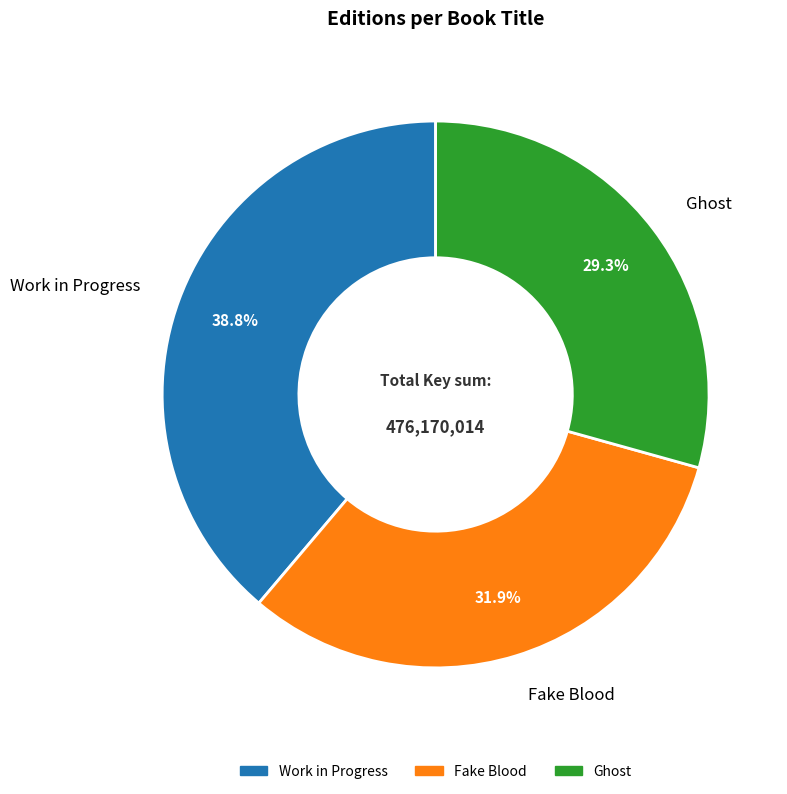

What percentage is the Ghost slice, to the nearest percent?

29%